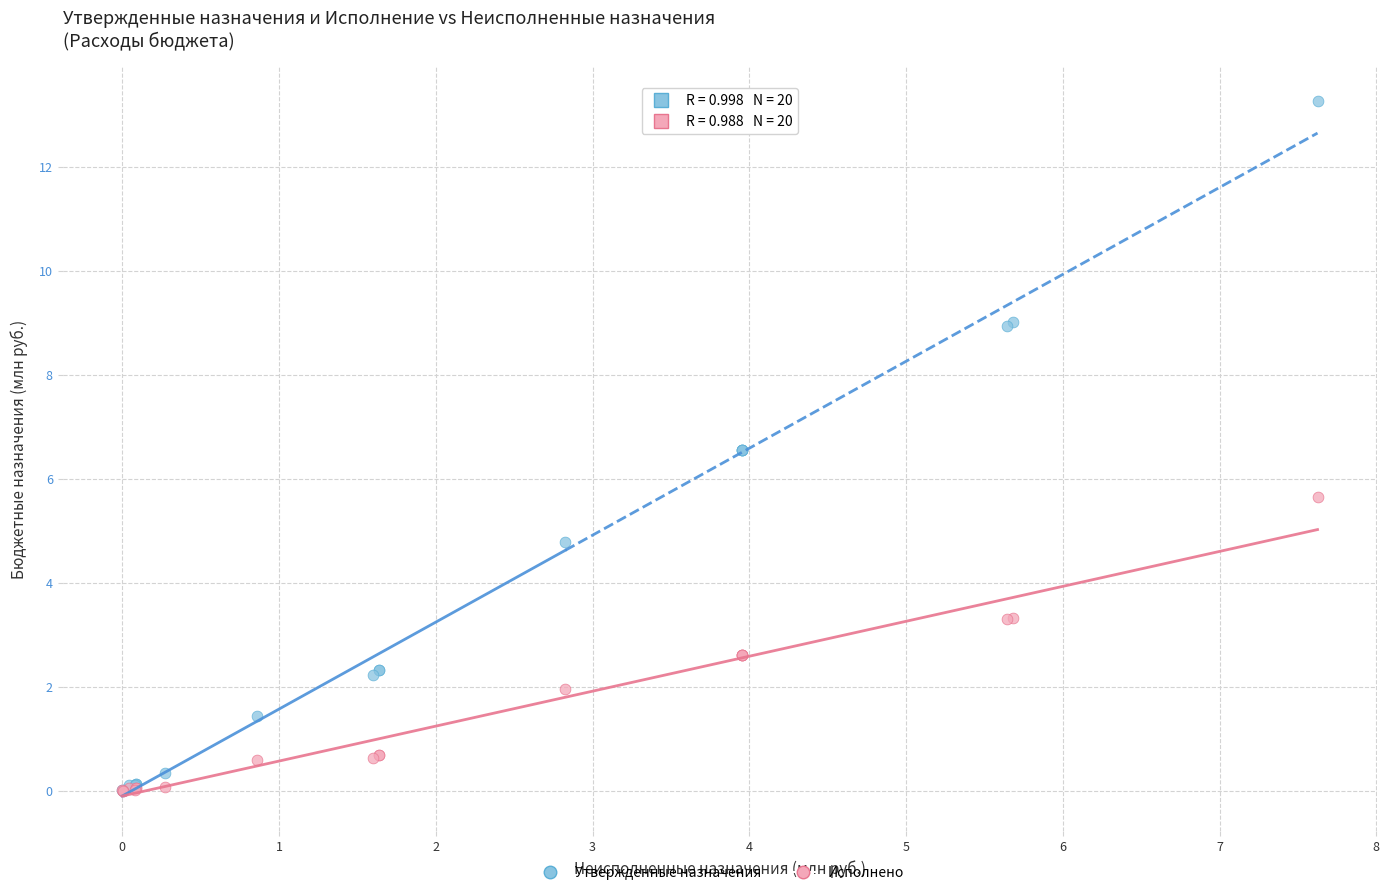

Which series has the widest spread of Y values?

Утвержденные назначения